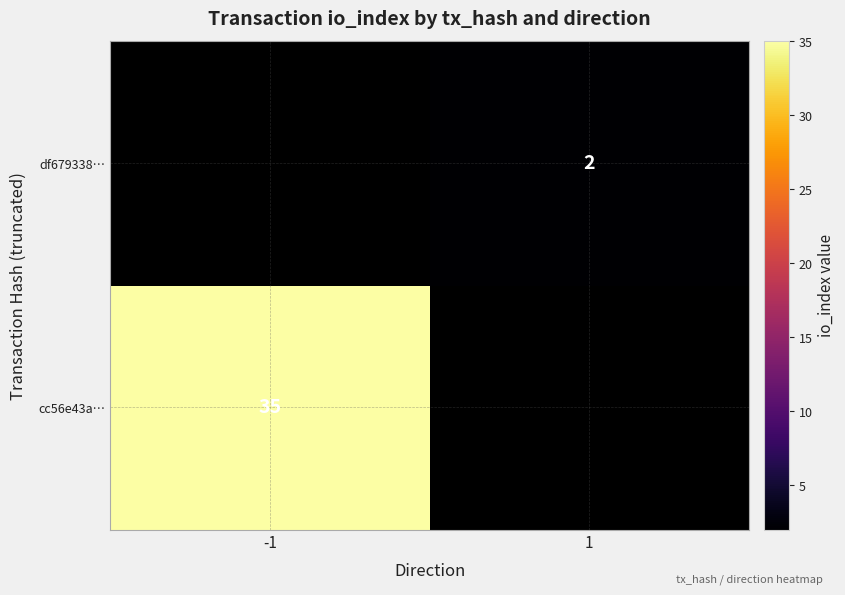

True or false: df679338… has a value of 1 at 1.

False